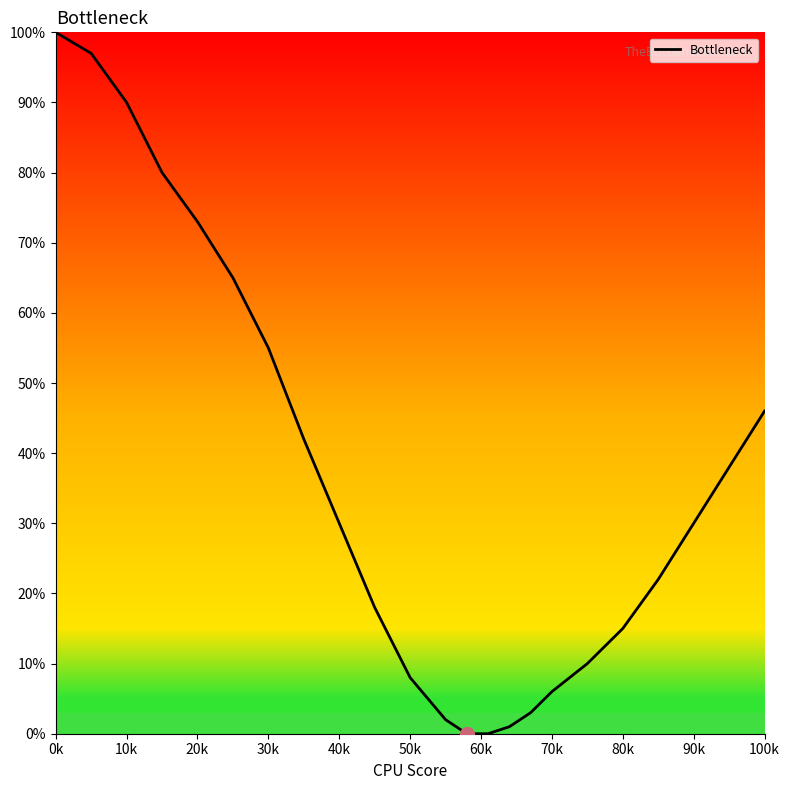

What is the difference between the maximum and minimum values?

100